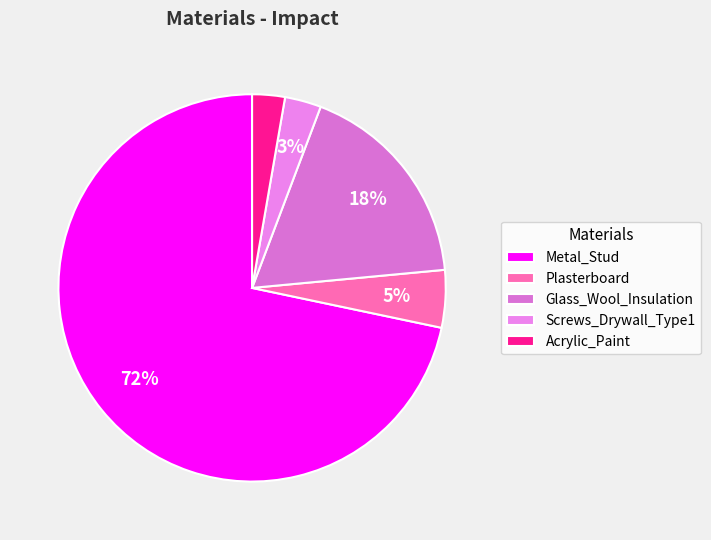

What is the majority slice?

Metal_Stud